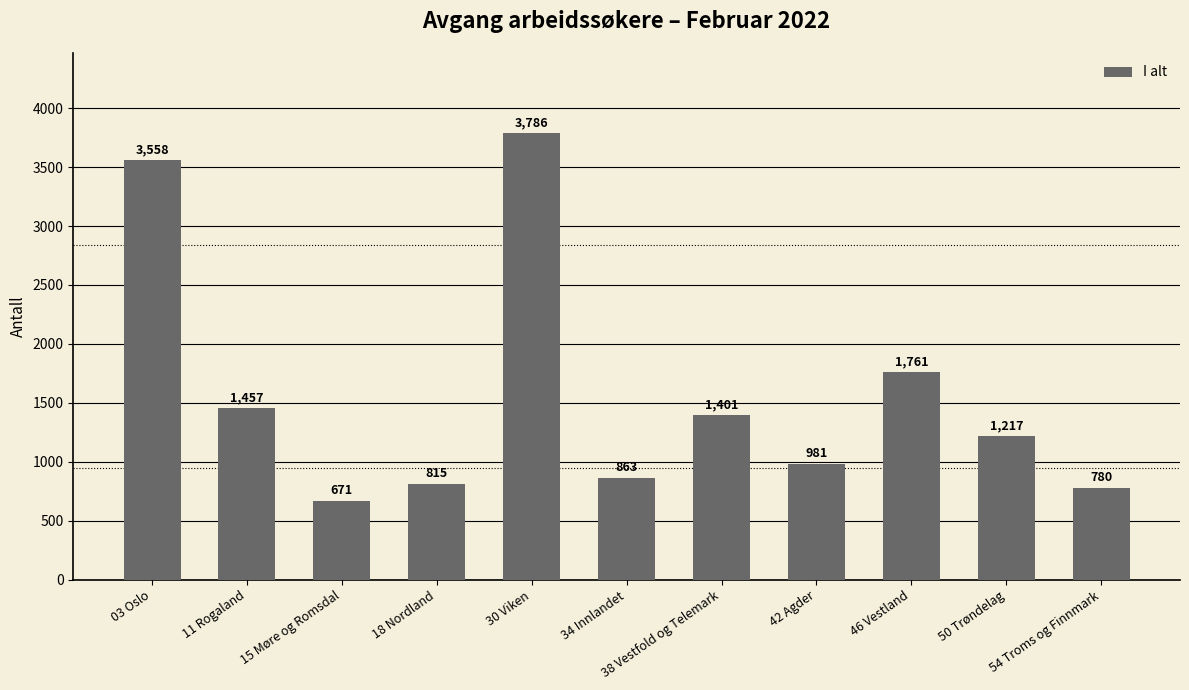

How many bars are there in total?

11